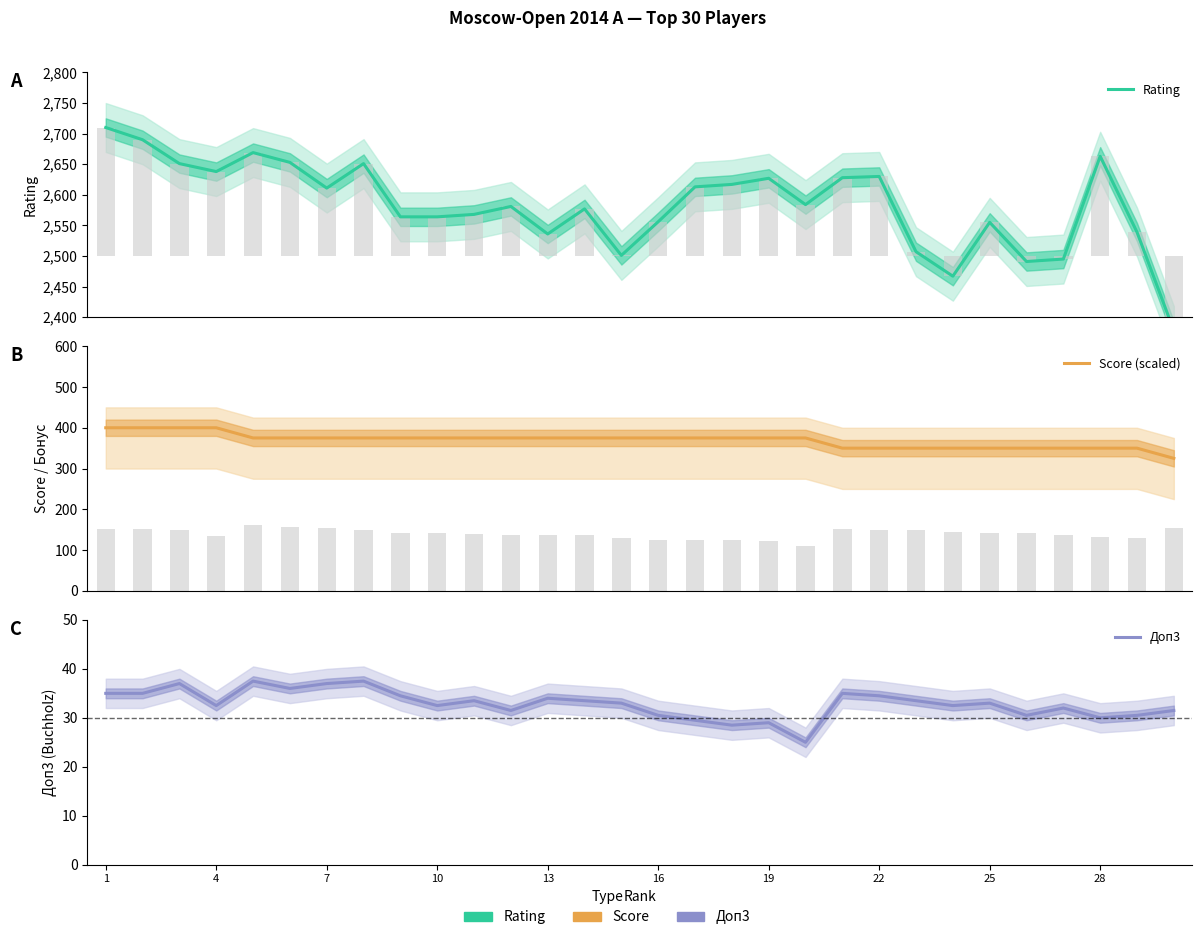

At which label does Доп3 first exceed 33?

1